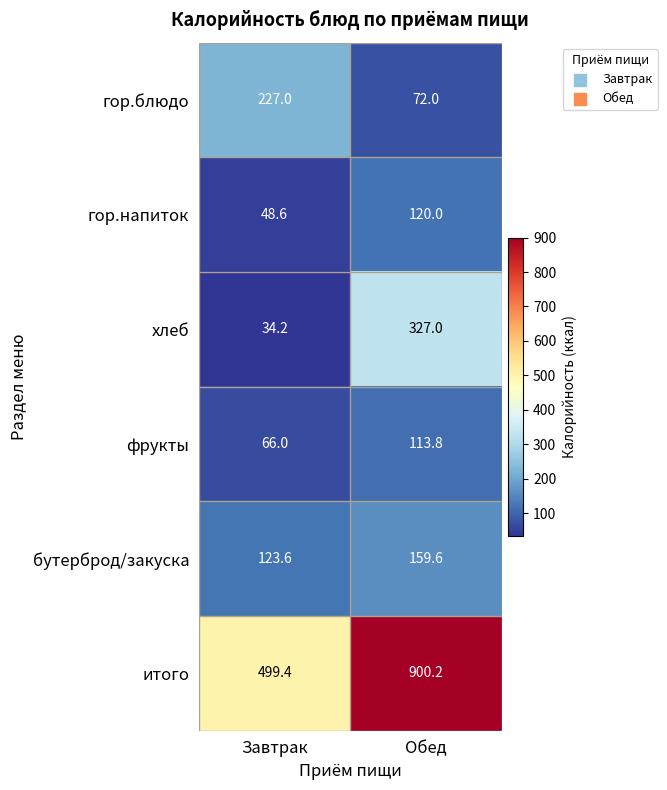

Reading left to right, what are all the values shown in this chart?

гор.блюдо: Завтрак=227.0	Обед=72.0
гор.напиток: Завтрак=48.6	Обед=120.0
хлеб: Завтрак=34.2	Обед=327.0
фрукты: Завтрак=66.0	Обед=113.8
бутерброд/закуска: Завтрак=123.6	Обед=159.6
итого: Завтрак=499.4	Обед=900.2